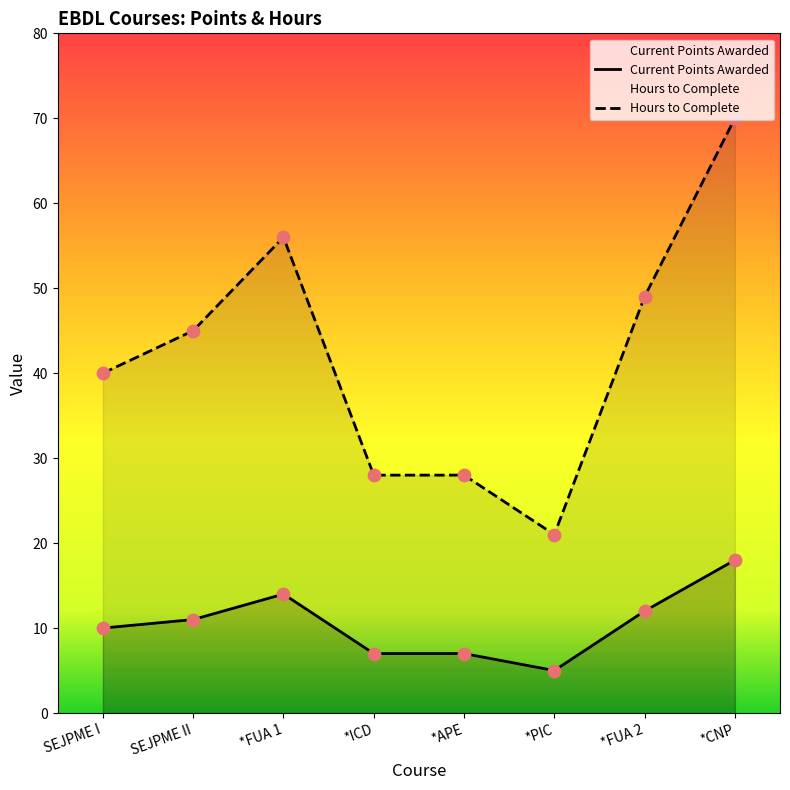

At how many categories does at least one series exceed 42?

4